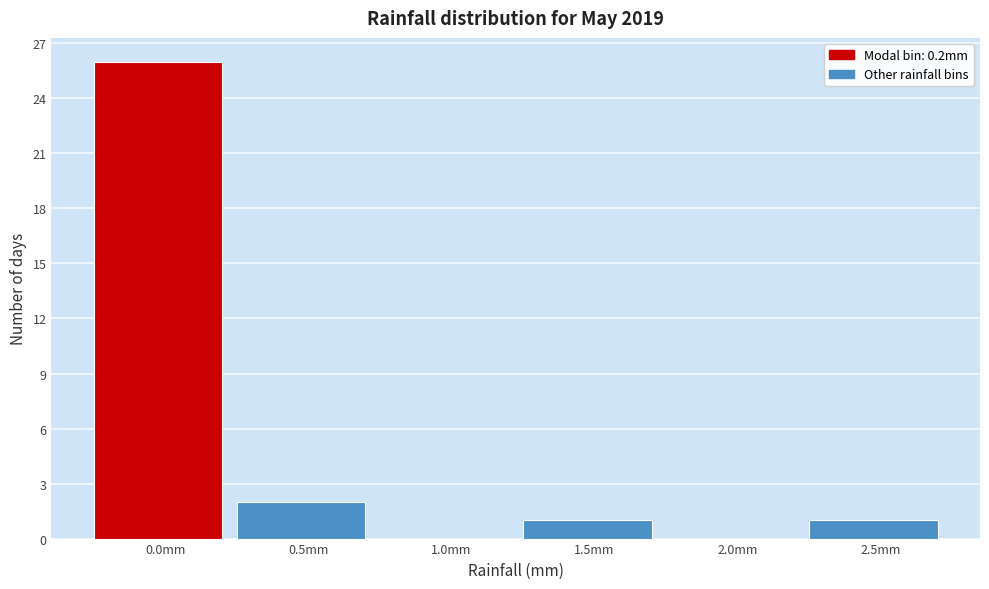

Reading right to left, extract all data points from this chart.

2.5mm=1	2.0mm=0	1.5mm=1	1.0mm=0	0.5mm=2	0.0mm=26